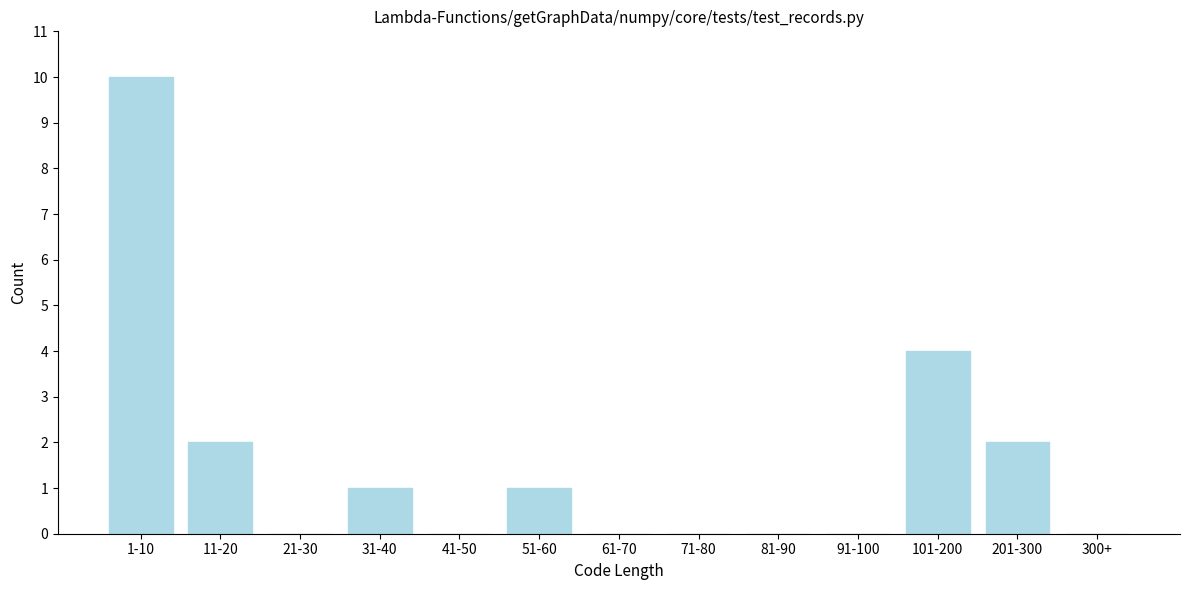

Reading left to right, extract all data points from this chart.

1-10=10	11-20=2	21-30=0	31-40=1	41-50=0	51-60=1	61-70=0	71-80=0	81-90=0	91-100=0	101-200=4	201-300=2	300+=0